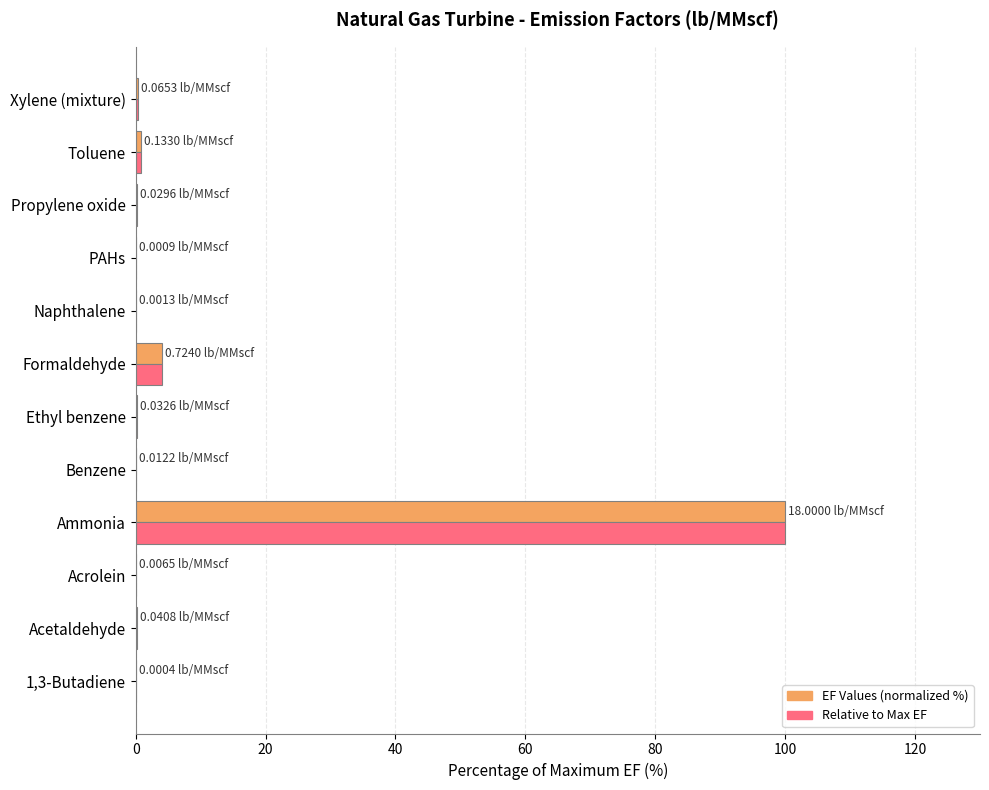

At which label does Relative to Max EF reach its peak?

Ammonia